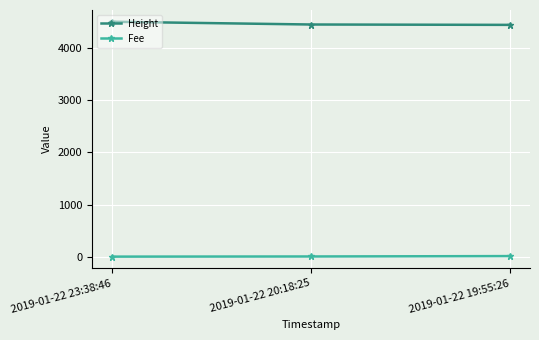

True or false: Fee has a value of 10.3 at 2019-01-22 19:55:26.

True